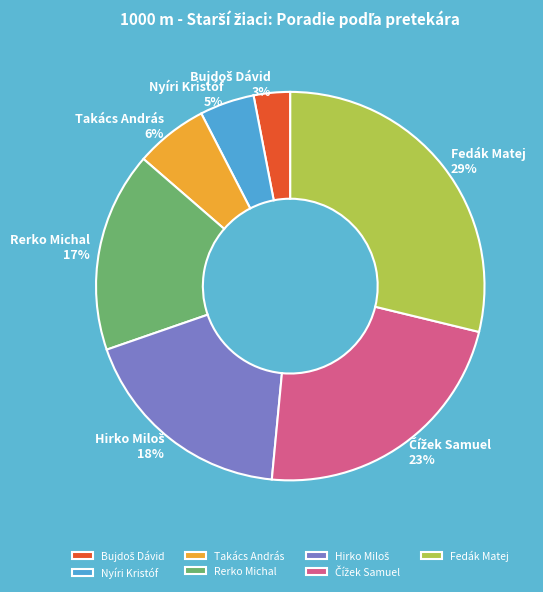

Is the sum of Fedák Matej and Rerko Michal greater than half?

No